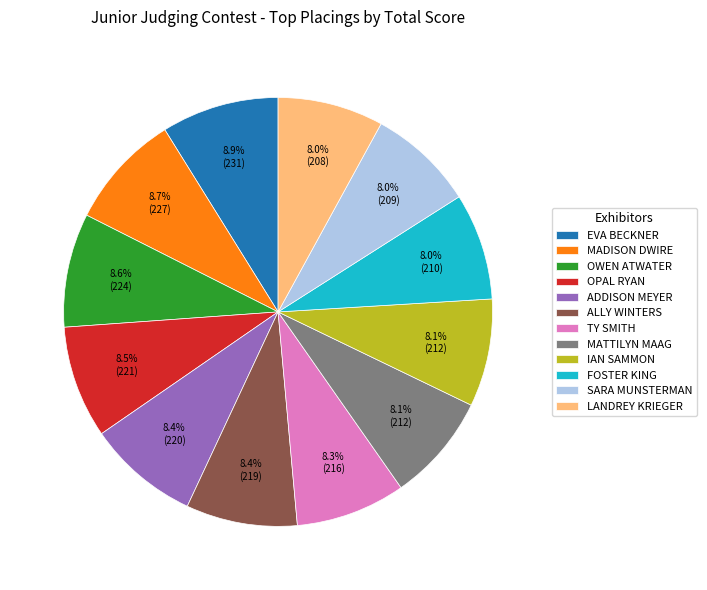

Is there any slice that represents more than half of the pie?

No